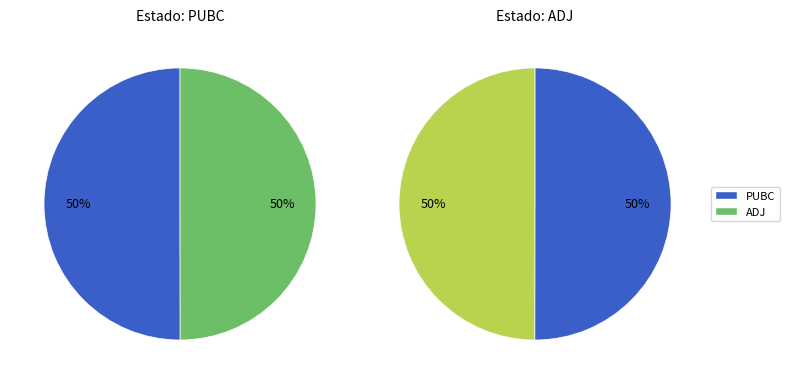

To the nearest percent, what portion does PUBC represent?

50%